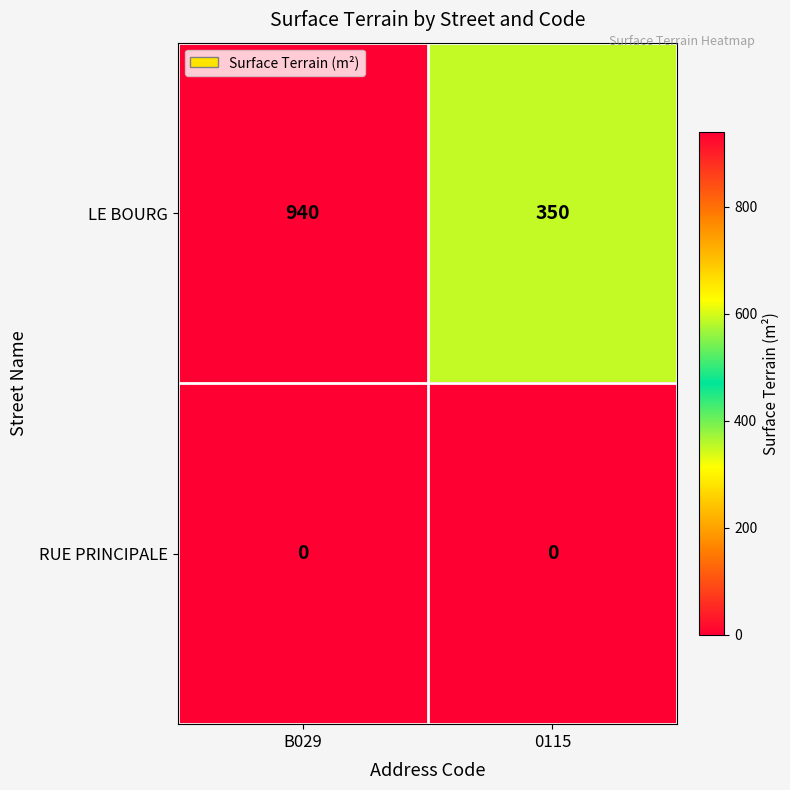

How many categories are shown in the chart?

2